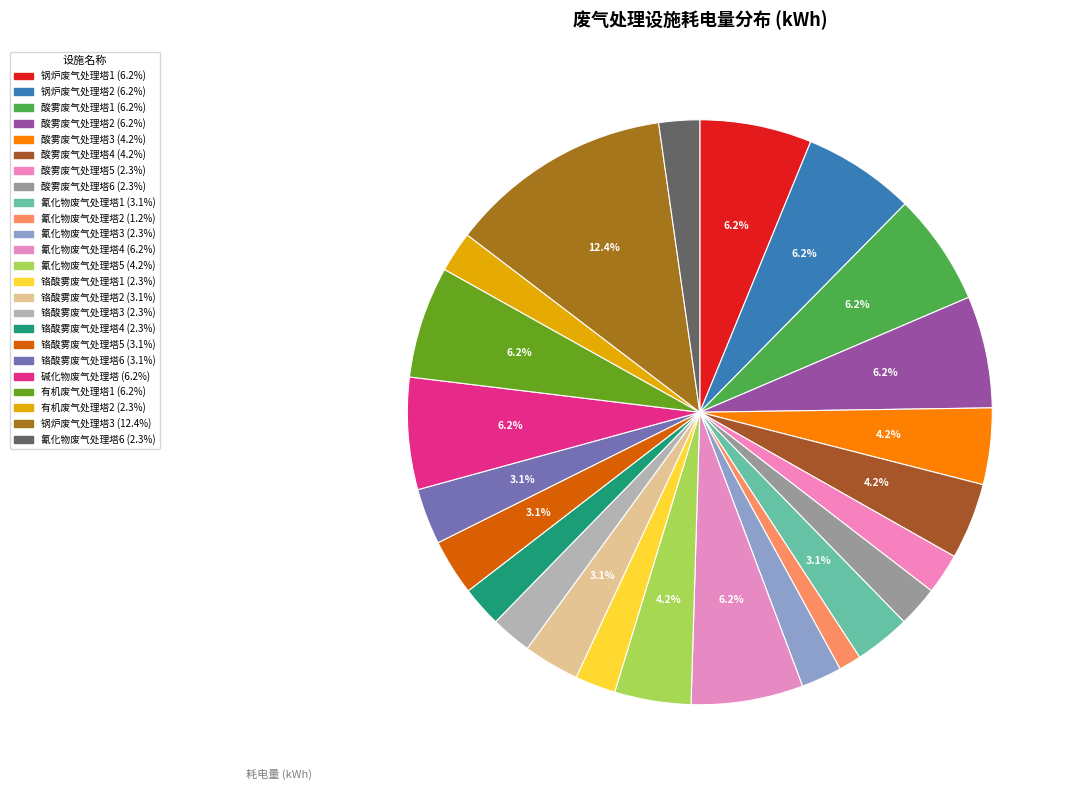

How many segments does this pie chart have?

24